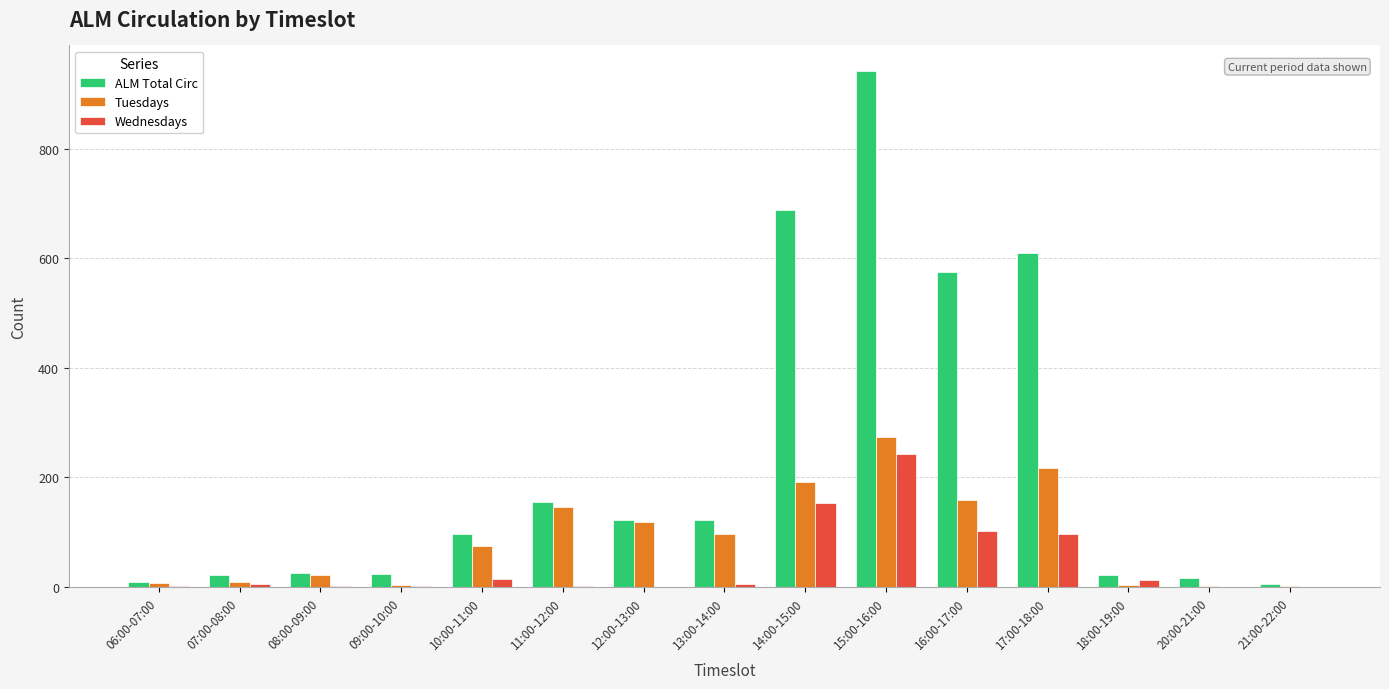

What is the sum of the Wednesdays values at 10:00-11:00 and 06:00-07:00?

16